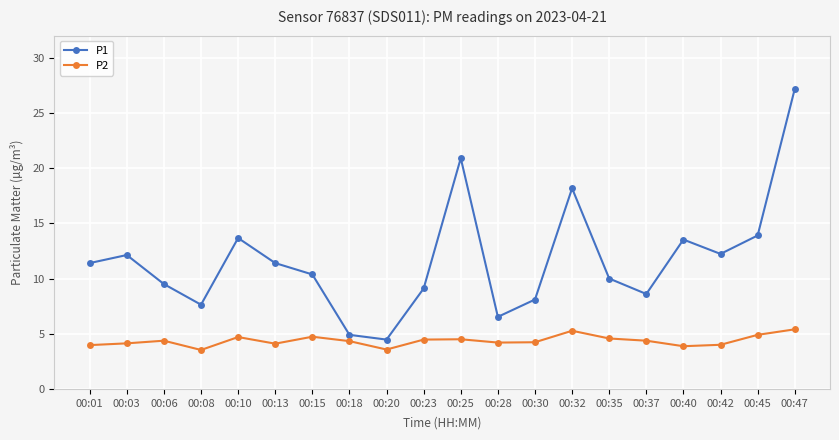

True or false: P1 and P2 cross at least once.

False